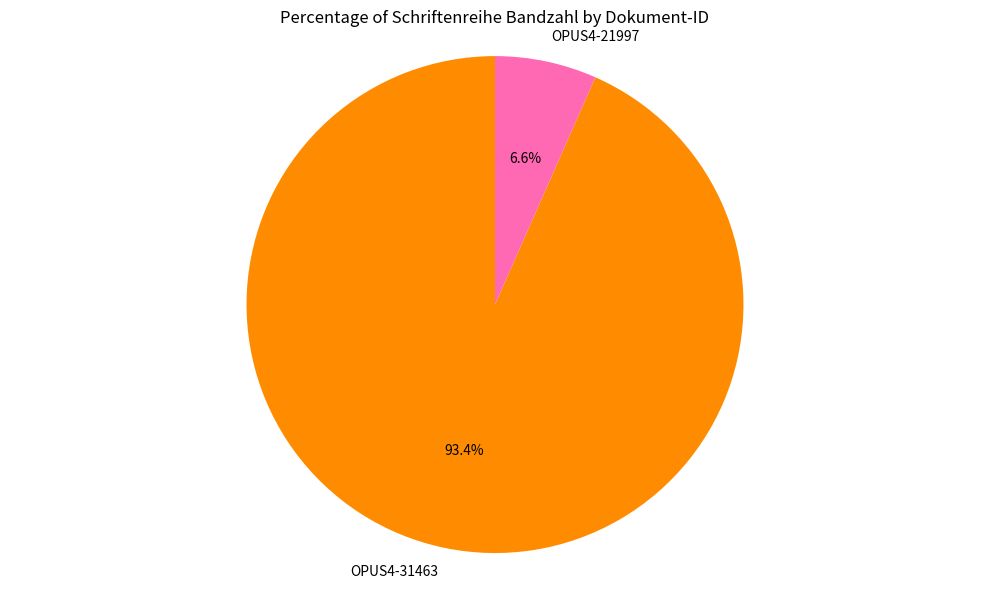

Which category has the smallest portion of the pie?

OPUS4-21997